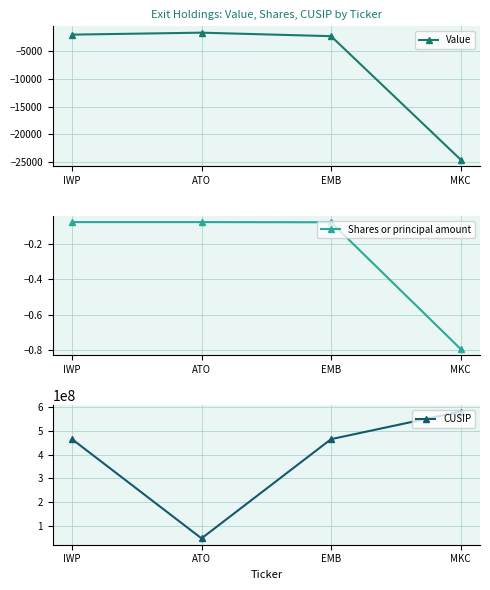

Reading left to right, extract all data points from this chart.

Value: IWP=-2115.0	ATO=-1764.0	EMB=-2391.0	MKC=-24488.0
Shares or principal amount: IWP=-0.1	ATO=-0.1	EMB=-0.1	MKC=-0.8
CUSIP: IWP=464287481.0	ATO=49560105.0	EMB=464288281.0	MKC=579780206.0